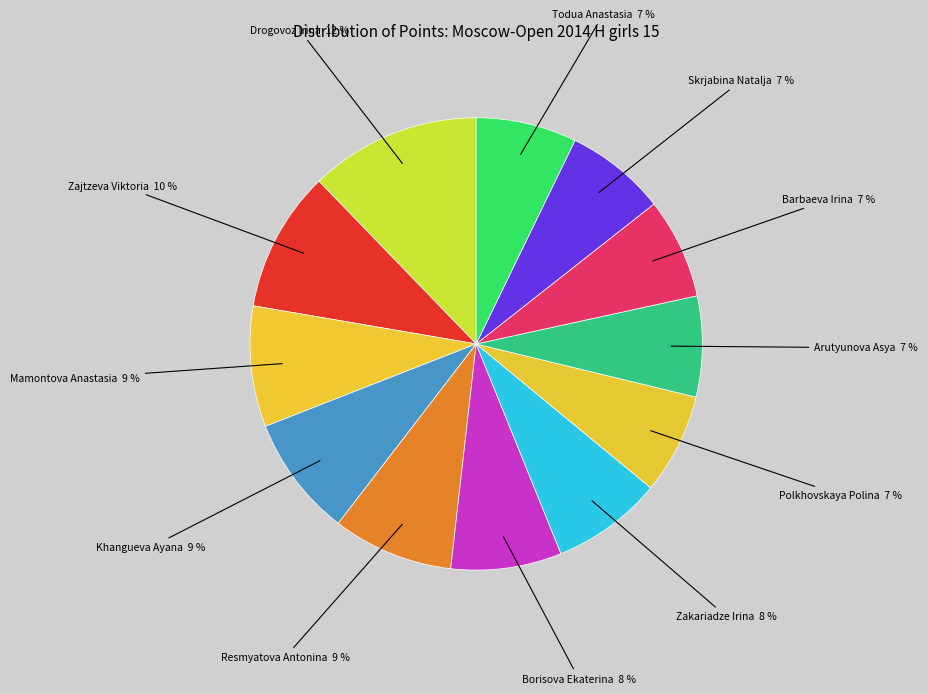

How many slices are in this pie chart?

12